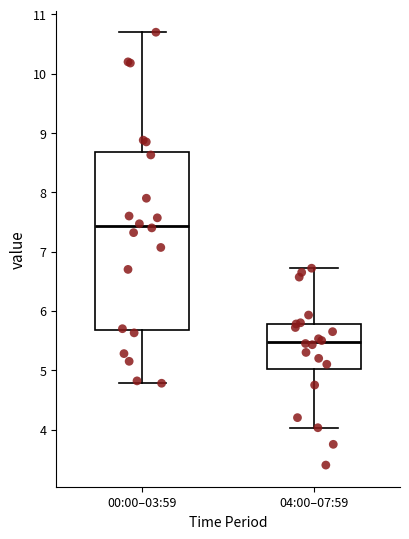

Which box has the lowest median line?

04:00–07:59